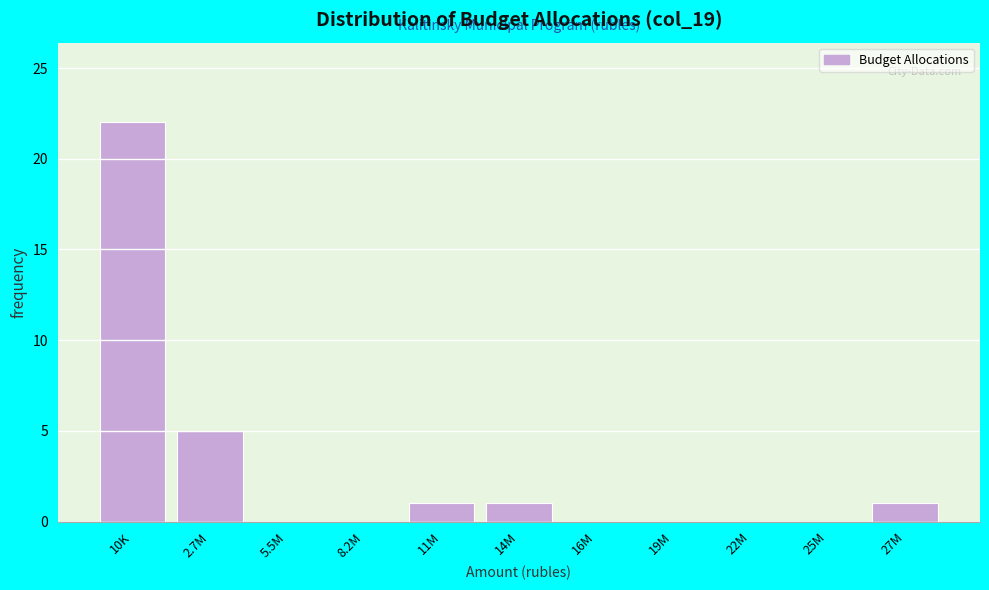

Reading left to right, list all the values displayed in this chart.

10K=22	2.7M=5	5.5M=0	8.2M=0	11M=1	14M=1	16M=0	19M=0	22M=0	25M=0	27M=1